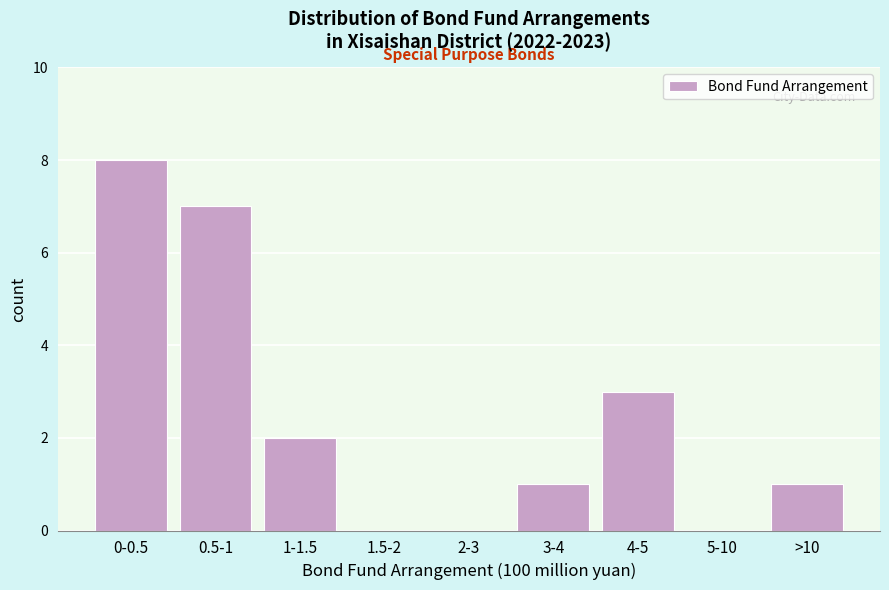

Reading left to right, extract all data points from this chart.

0-0.5=8	0.5-1=7	1-1.5=2	1.5-2=0	2-3=0	3-4=1	4-5=3	5-10=0	>10=1